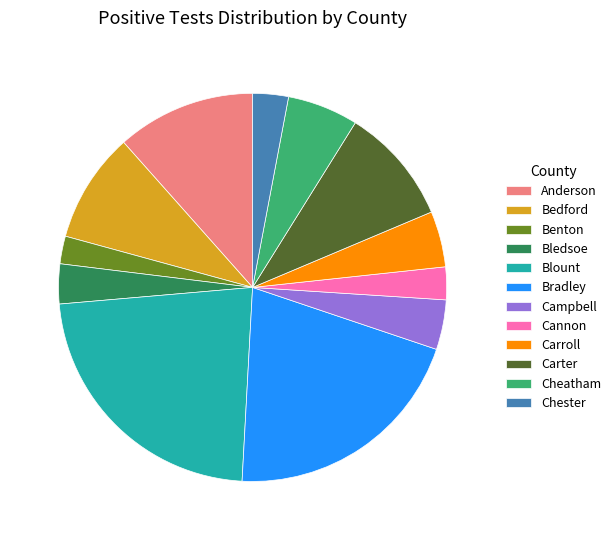

Does any single category account for the majority?

No